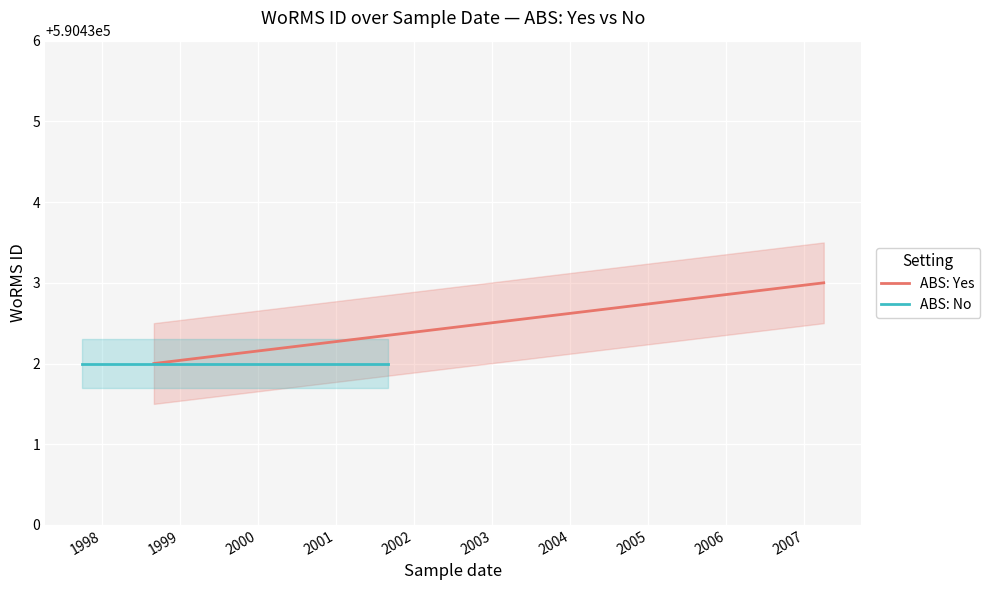

At which category does the chart reach its minimum across all series?

1997